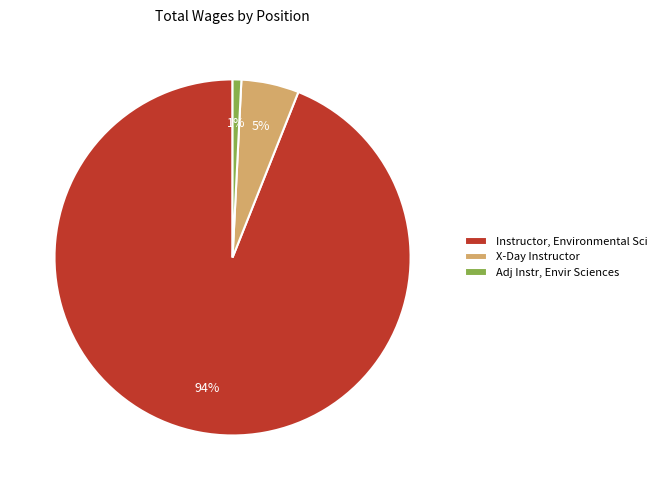

The Adj Instr, Envir Sciences slice represents 11% of the pie. True or false?

False